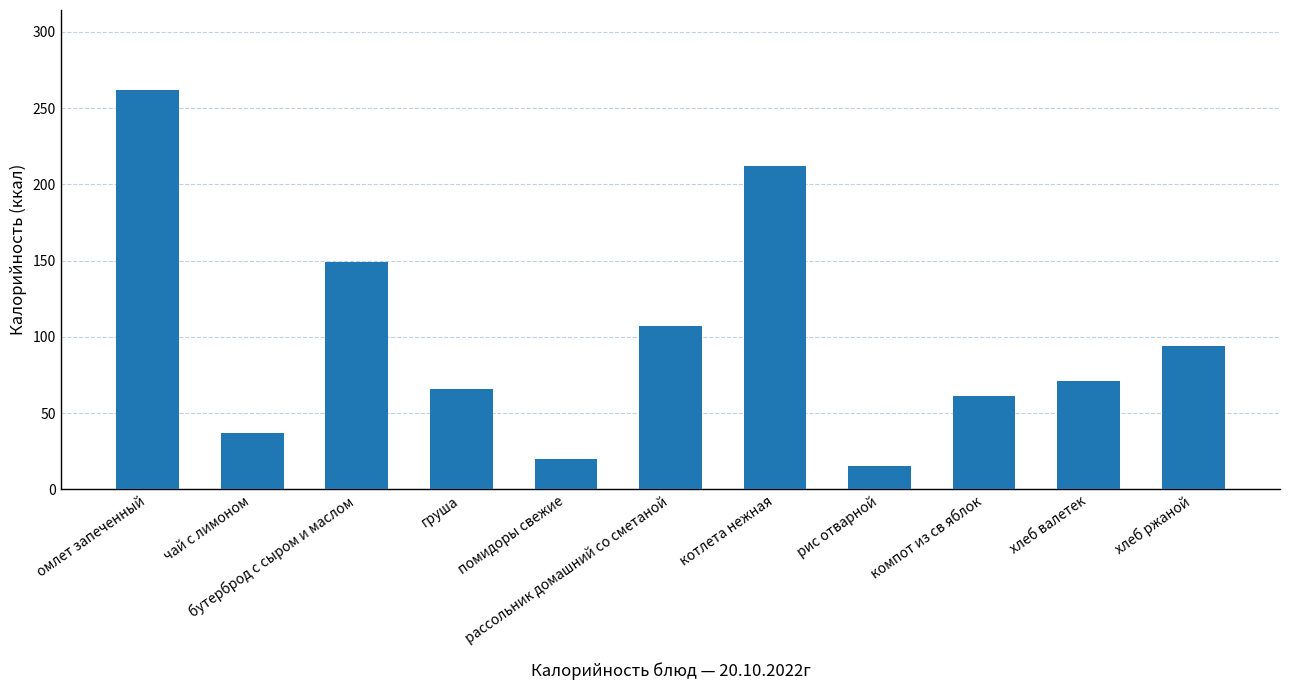

What is the sum of the values at помидоры свежие and рассольник домашний со сметаной?

127